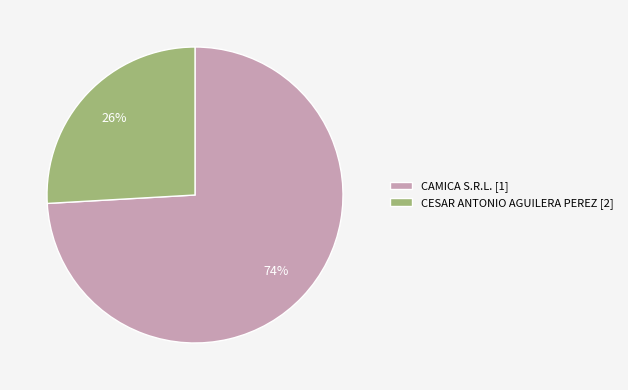

To the nearest percent, what is the combined percentage of CESAR ANTONIO AGUILERA PEREZ and CAMICA S.R.L.?

100%